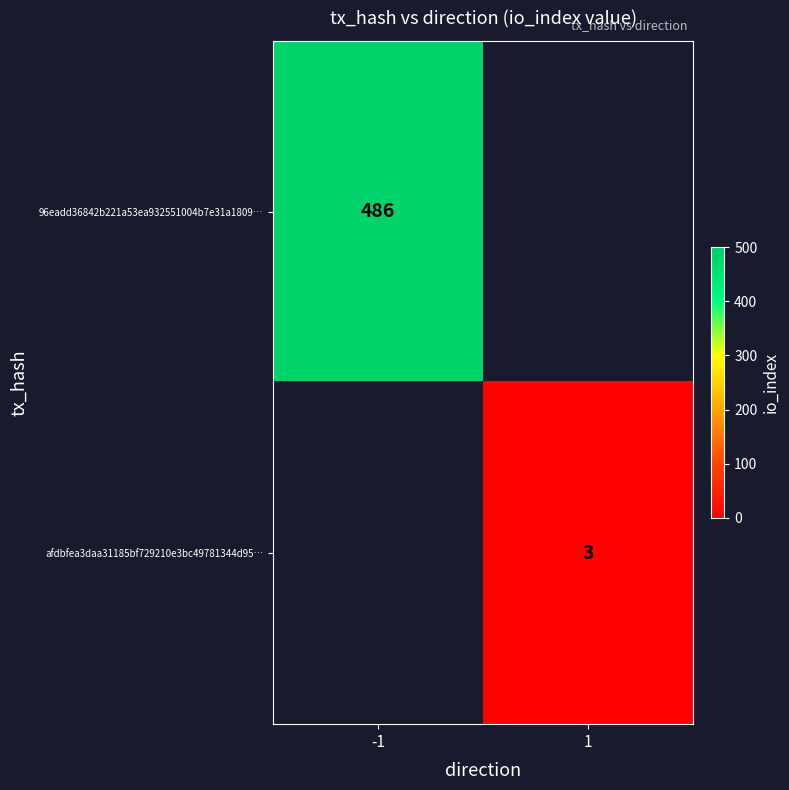

The value of afdbfea3daa31185bf729210e3bc49781344d95… at 1 is 4. True or false?

False